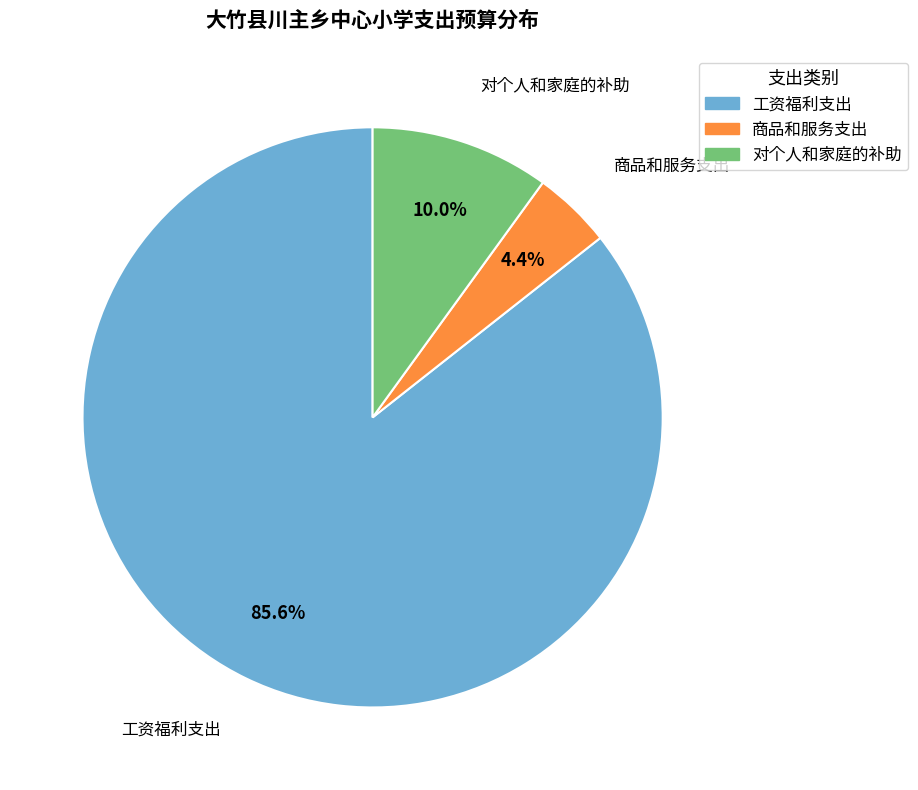

What percentage is the 工资福利支出 slice, to the nearest percent?

86%